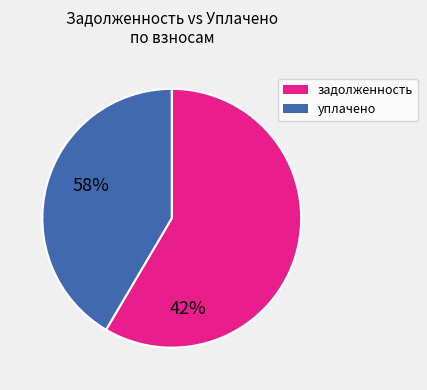

What is the ratio of the value at уплачено to the value at задолженность?

0.7